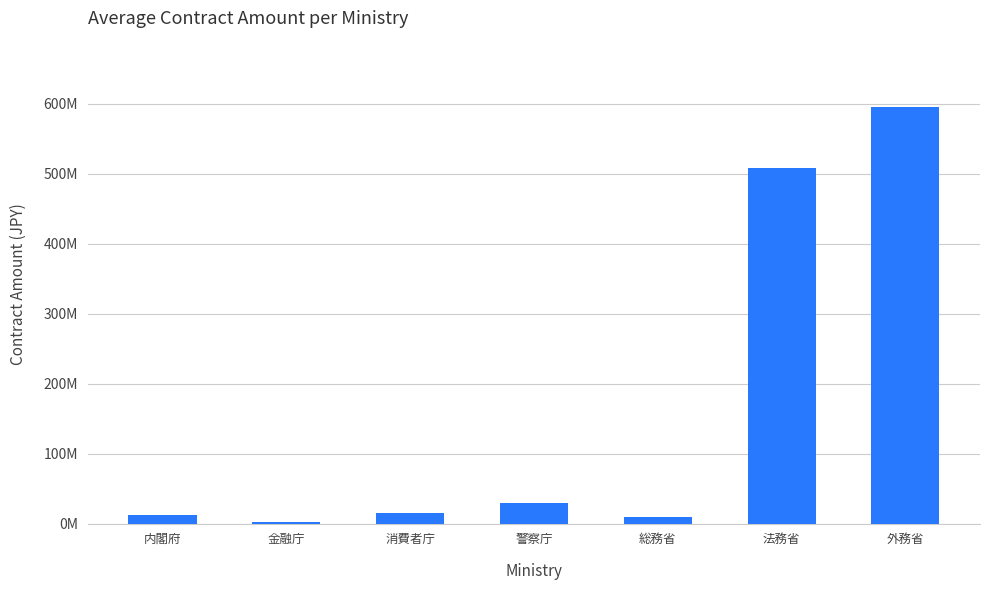

Reading left to right, what are all the values shown in this chart?

内閣府=12694000	金融庁=2640000	消費者庁=15211327	警察庁=29578358	総務省=9998856	法務省=508276785	外務省=594977000